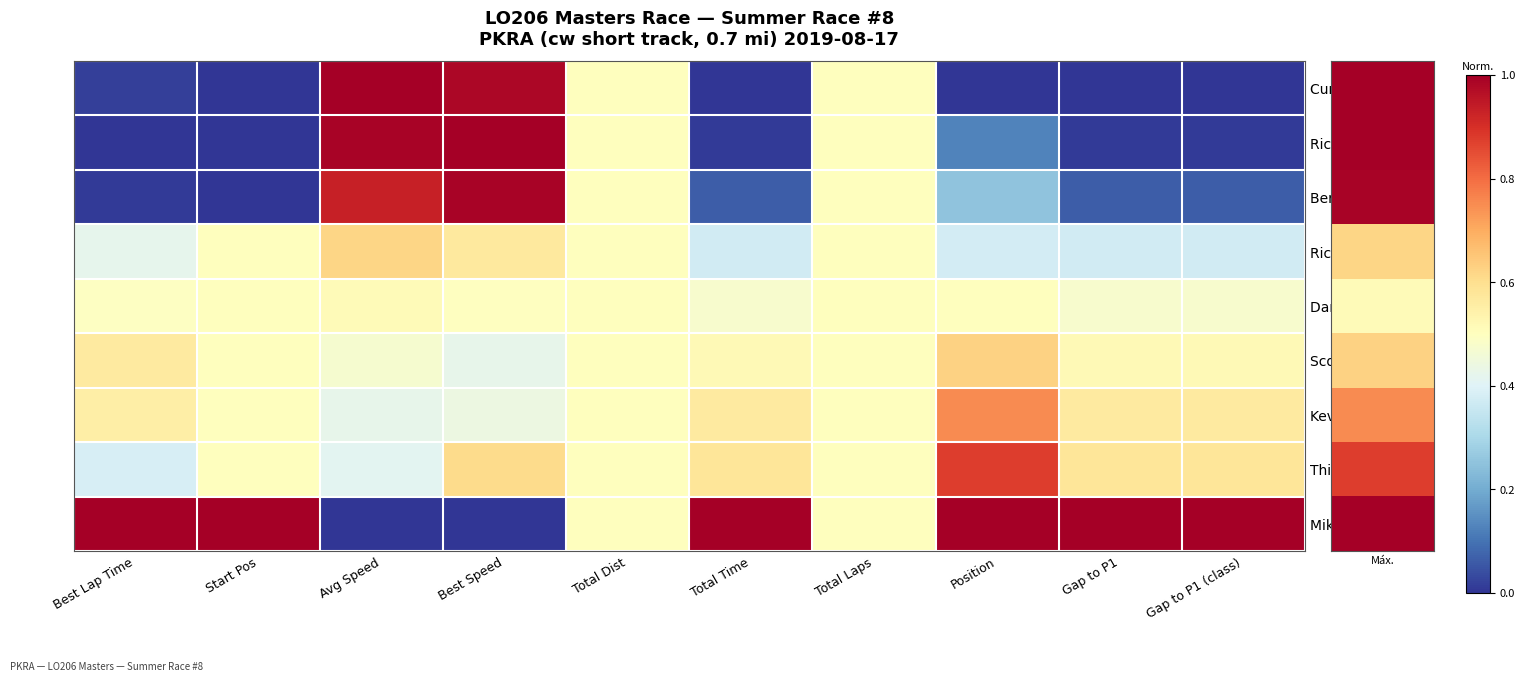

What is the total value across all series at Position?

4.5